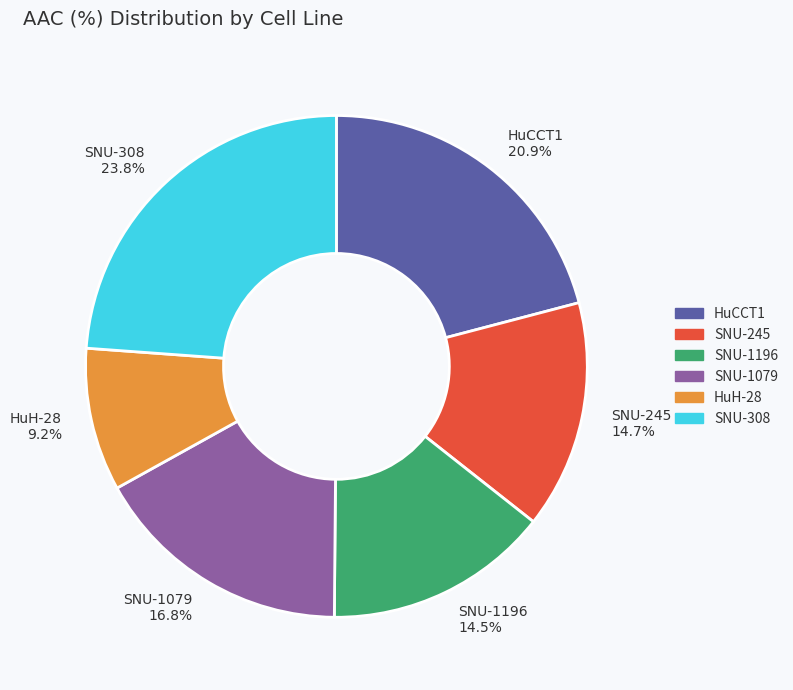

What is the largest slice in the pie chart?

SNU-308